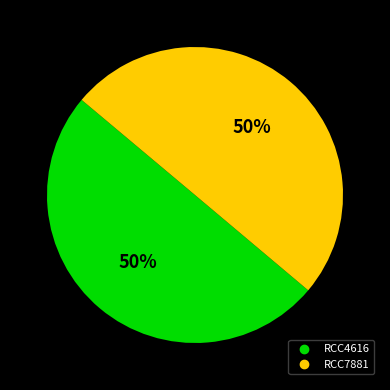

To the nearest percent, what portion does RCC4616 represent?

50%